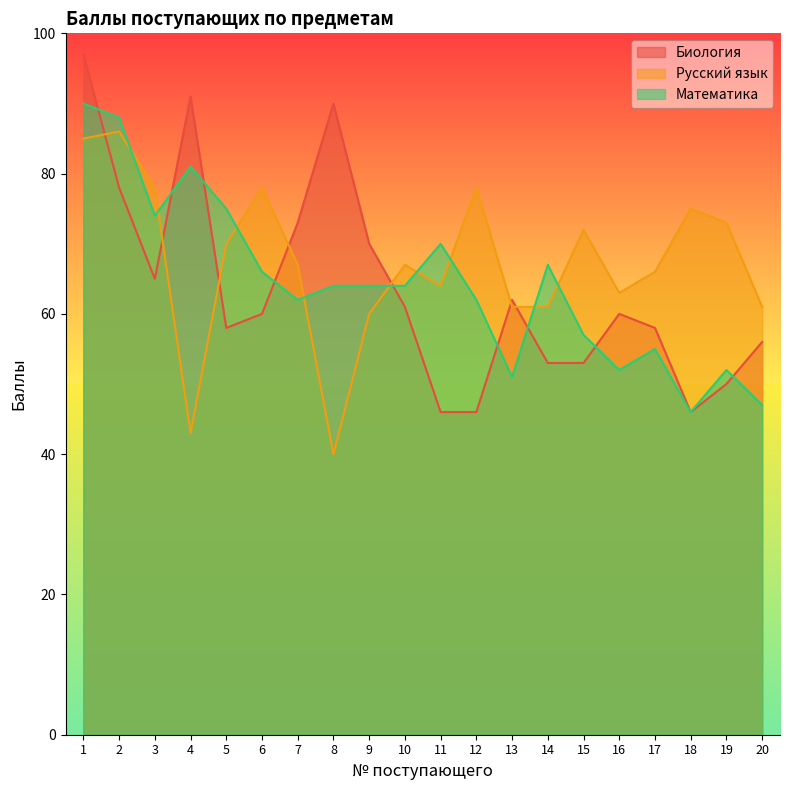

What is the lowest value of the Математика series?

46